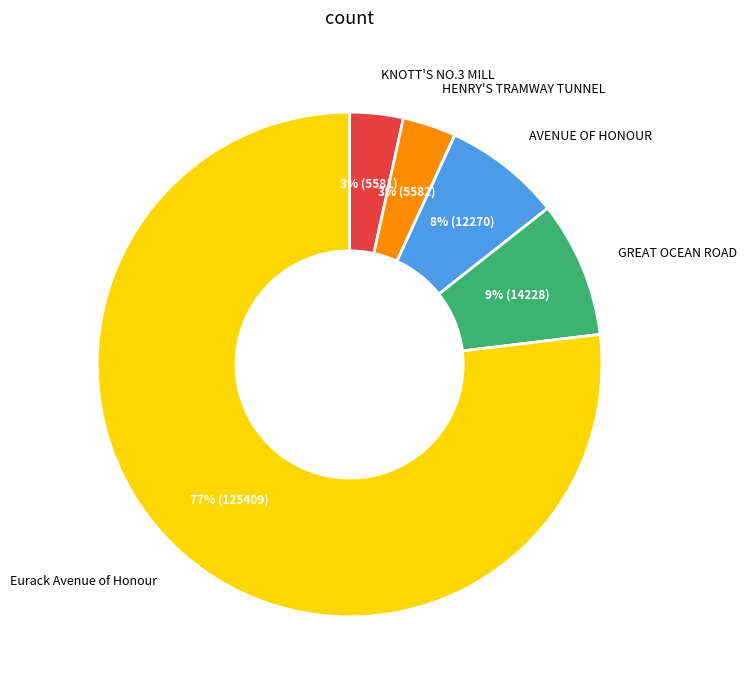

To the nearest percent, what is the combined percentage of AVENUE OF HONOUR and HENRY'S TRAMWAY TUNNEL?

11%